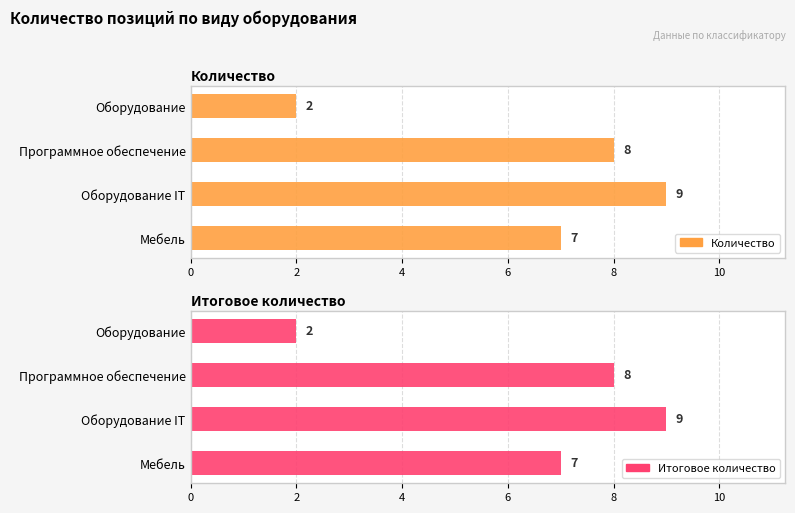

What is the sum of all Итоговое количество values?

26